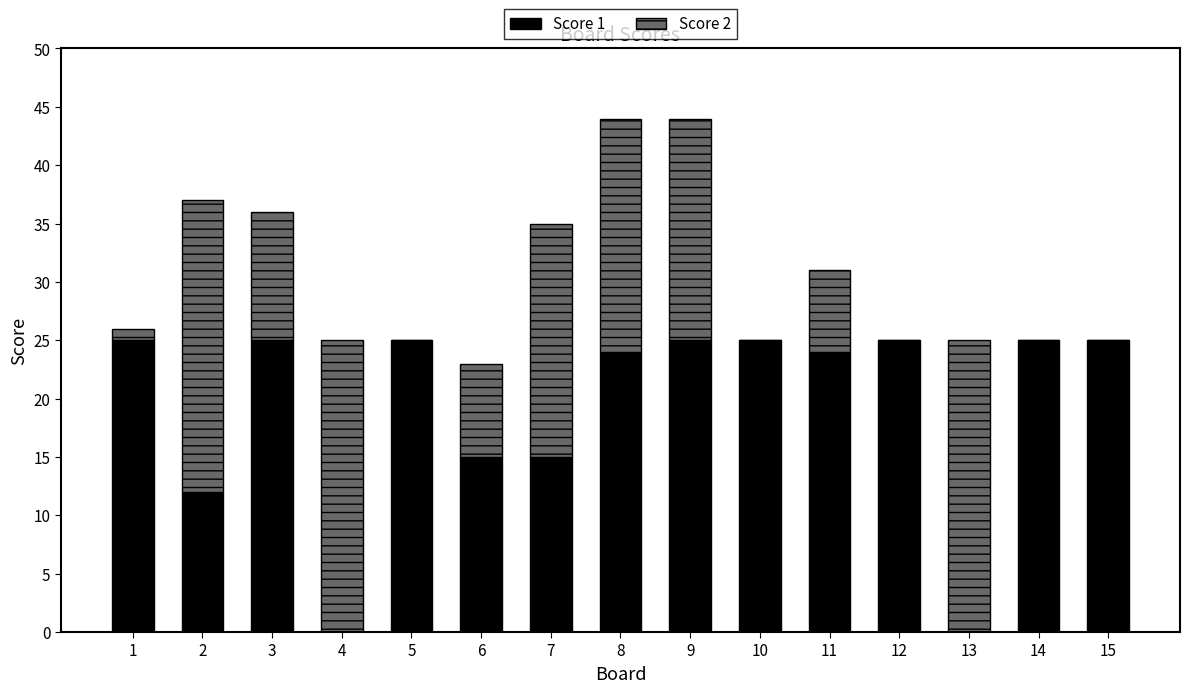

The Score 1 series shows 25 at 15. True or false?

True